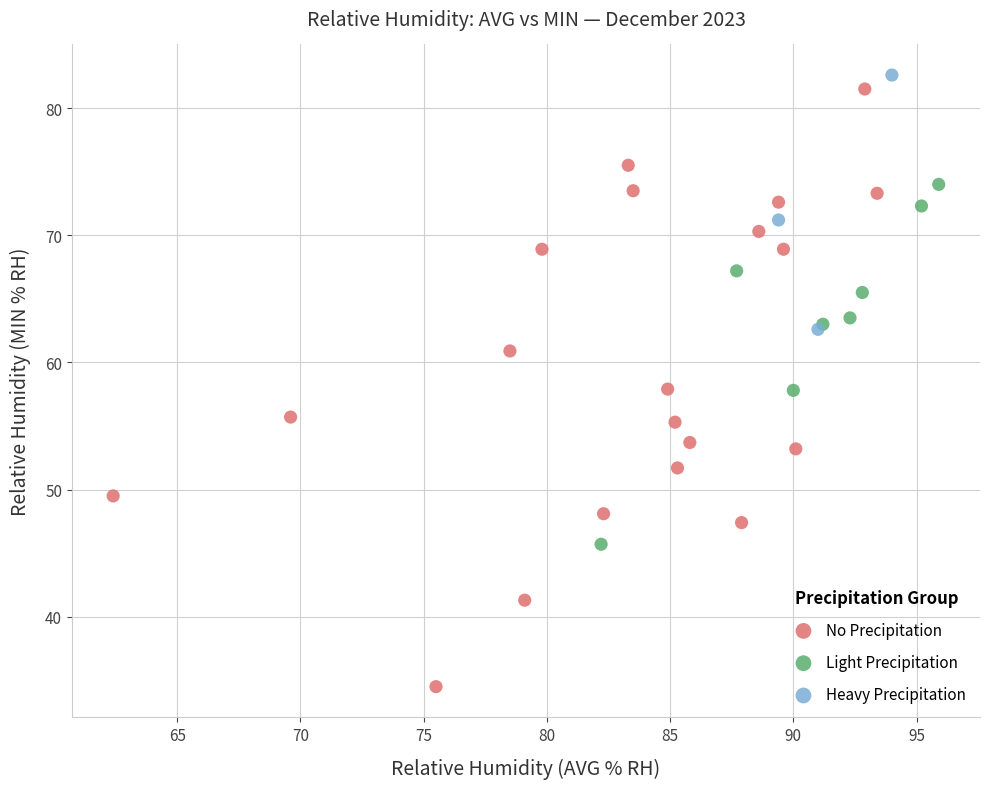

Which series contains the highest Y value?

Heavy Precipitation